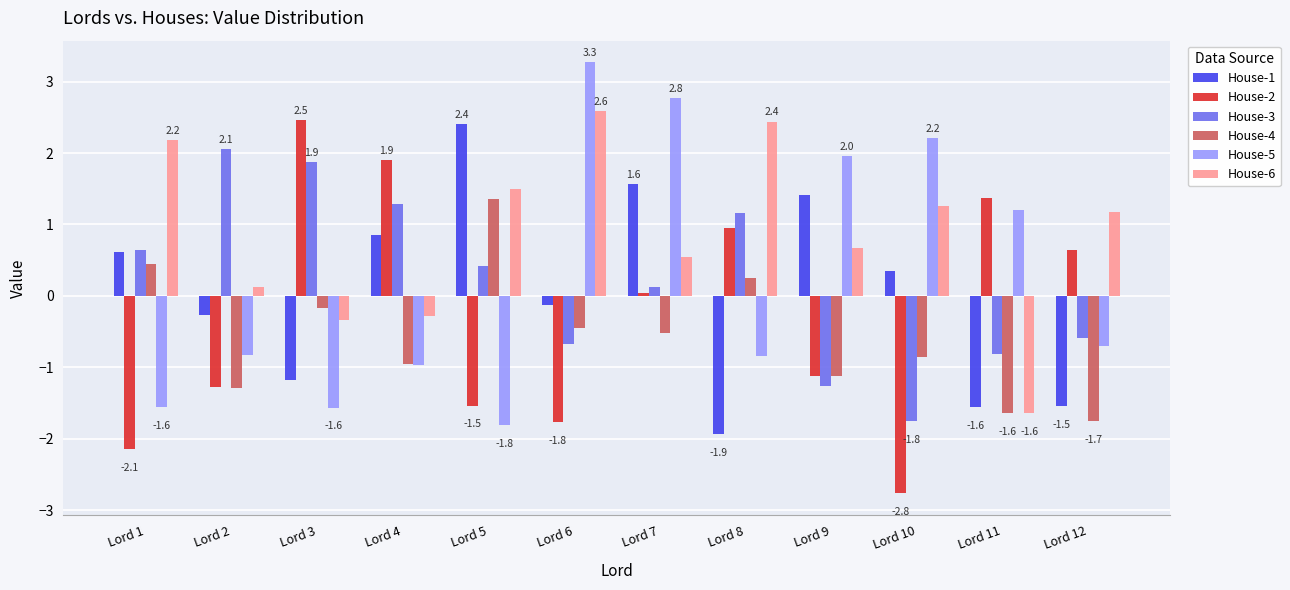

True or false: House-5 has a value of -1.0 at Lord 12.

False